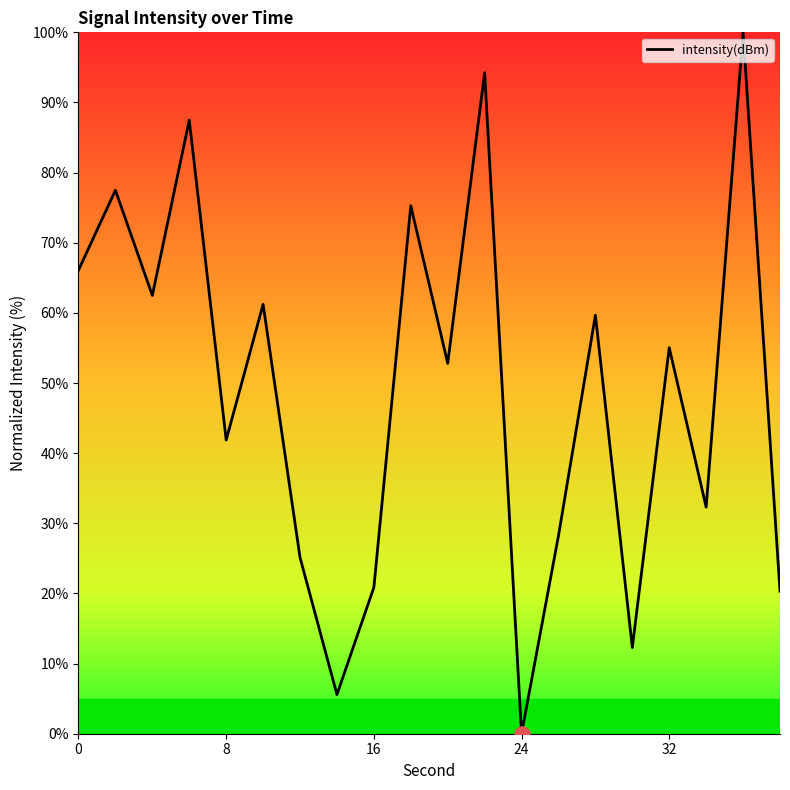

What is the difference between the maximum and minimum values?

100.0